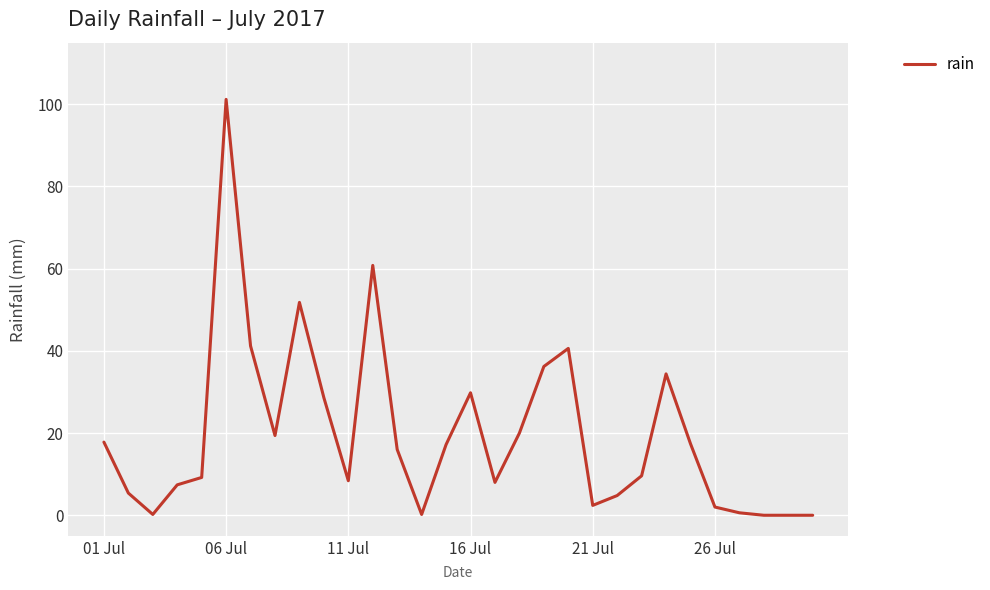

What is the difference between the maximum and minimum values?

101.2